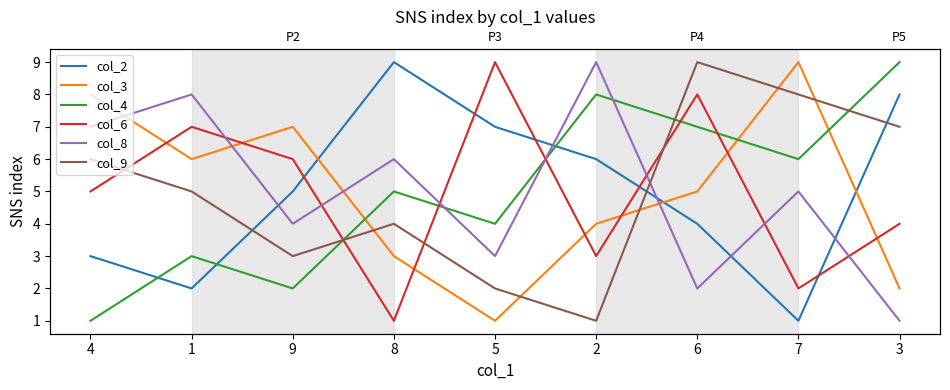

What position from the left is 5?

5